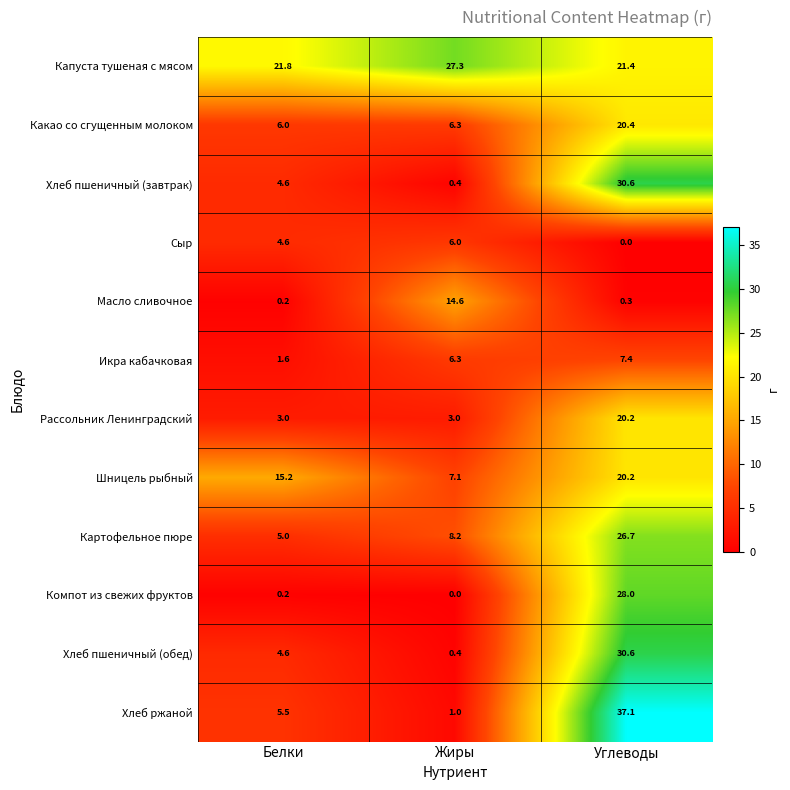

What is the highest value of the Сыр series?

6.0